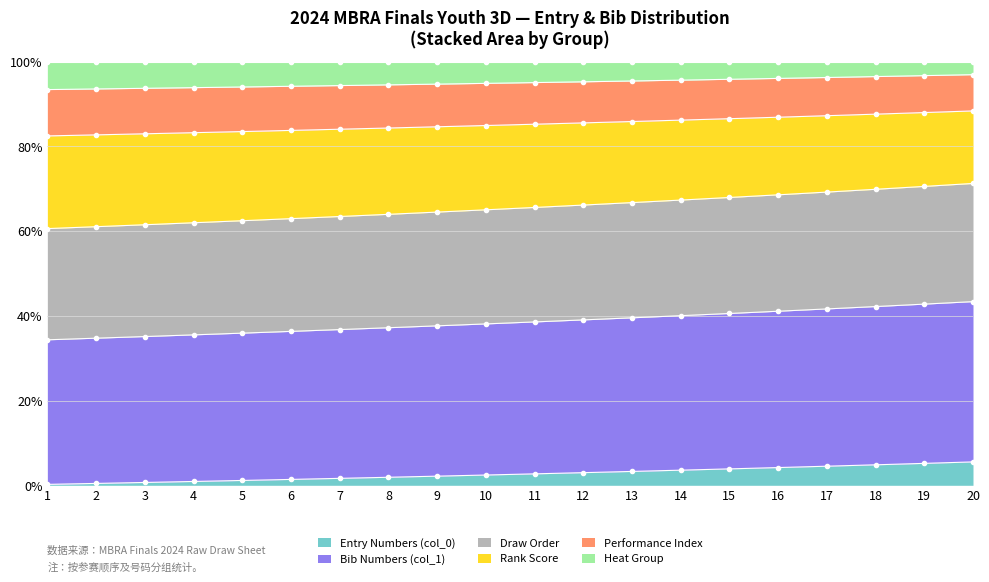

The value of Entry Numbers (col_0) at 14 is 3.6. True or false?

True